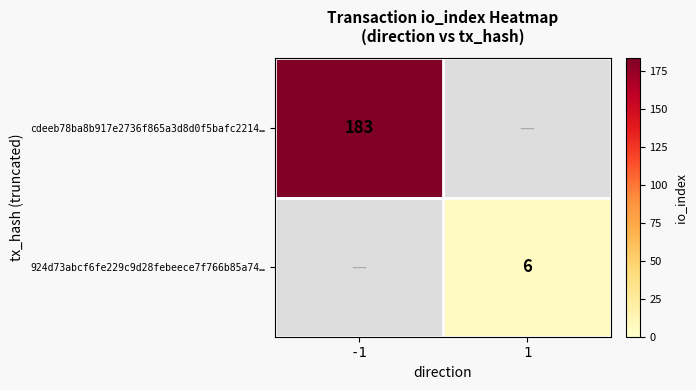

The cdeeb78ba8b917e2736f865a3d8d0f5bafc2214… series shows 308 at -1. True or false?

False